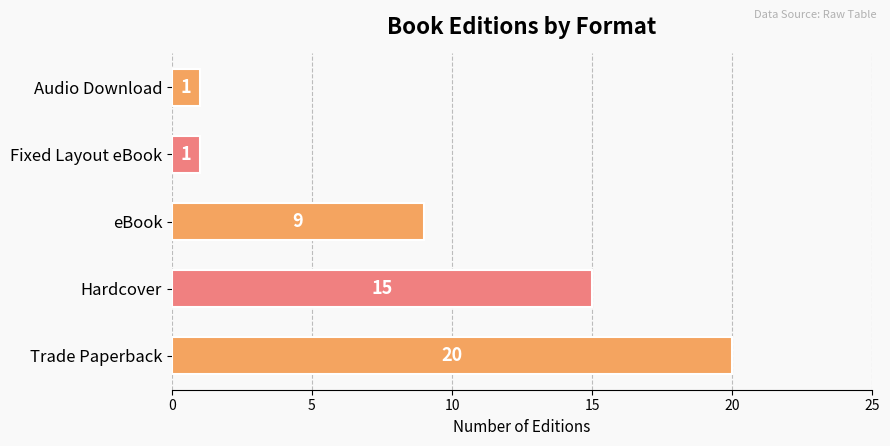

Count the values in the range 1 to 15.

4